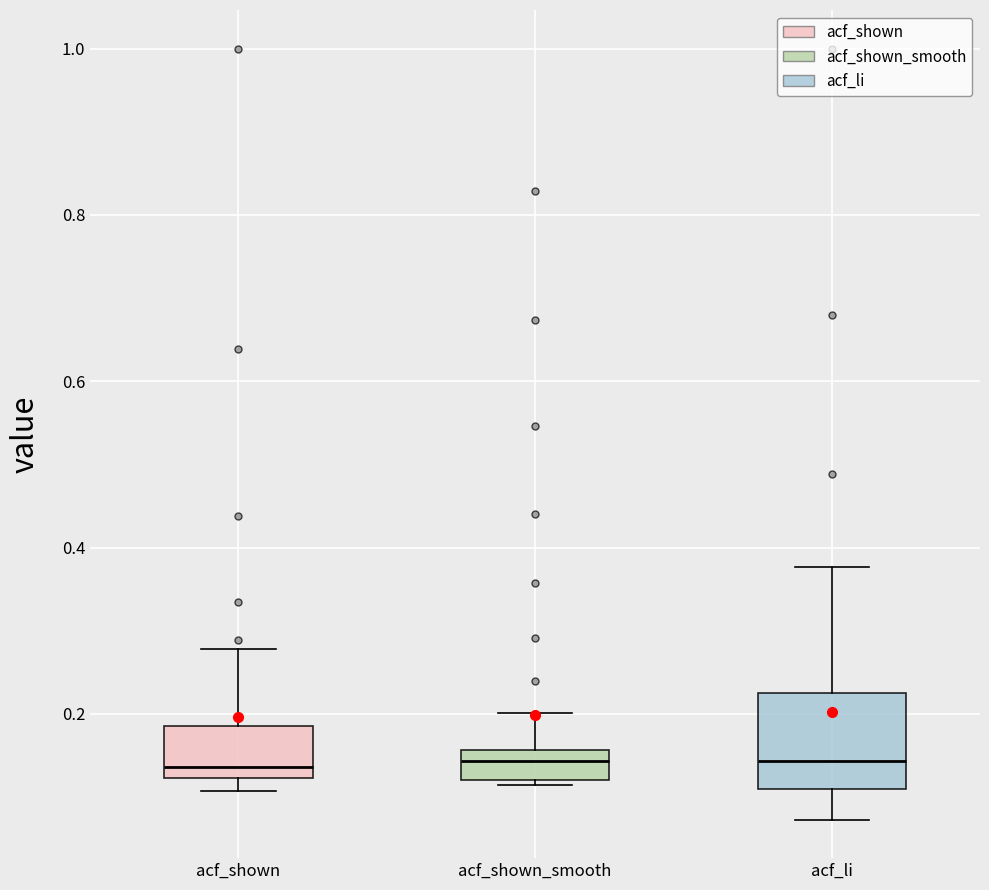

Where is the lower edge of the box for acf_li on the y-axis? The values are not printed on the chart, so give them approximately, as read against the axis.

0.10